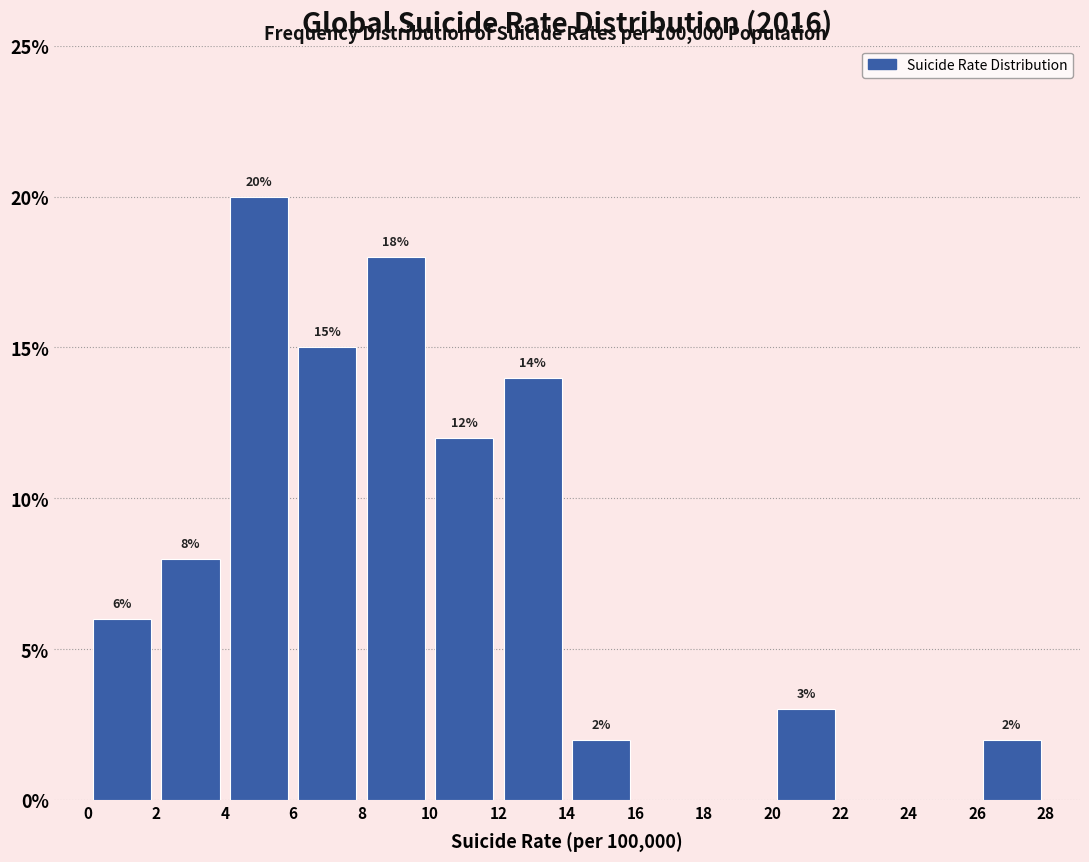

Which range on the x-axis has the tallest bar?

4 to 6